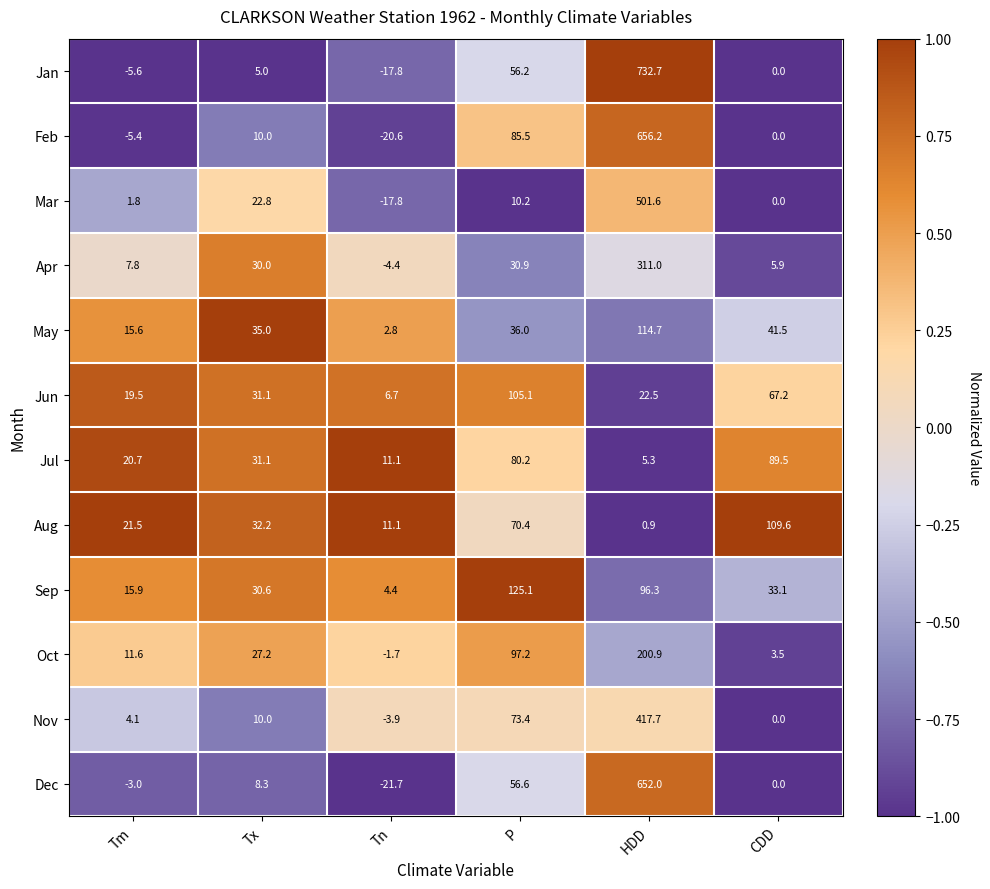

Which series changed the most between Tm and Tx?

Apr